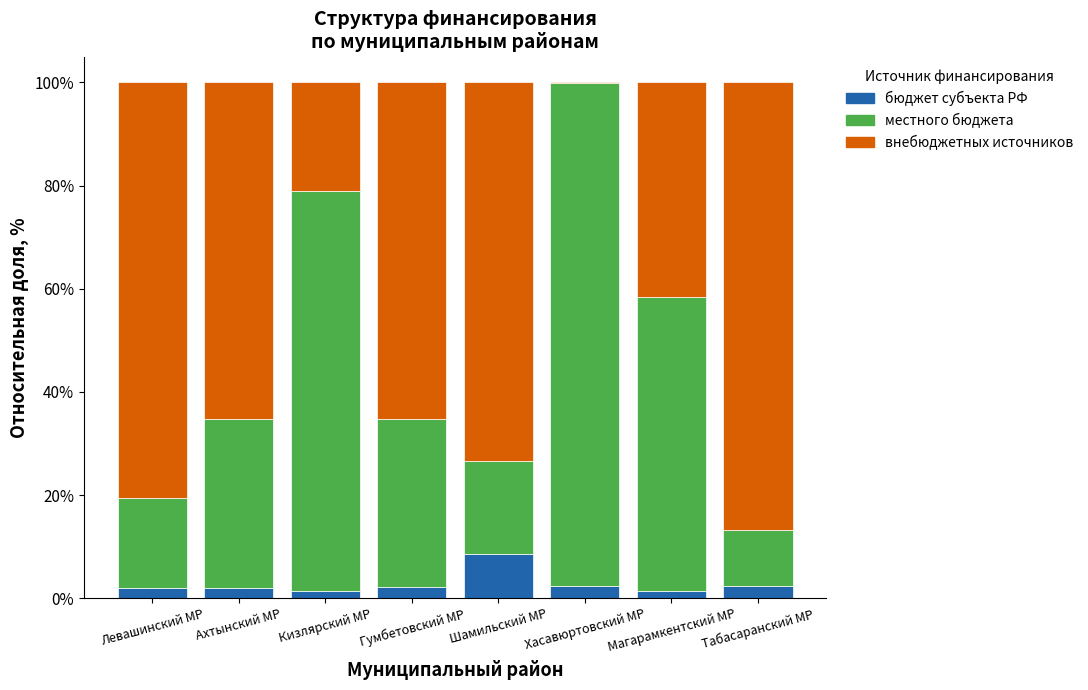

What is the sum of all бюджет субъекта РФ values?

21.9